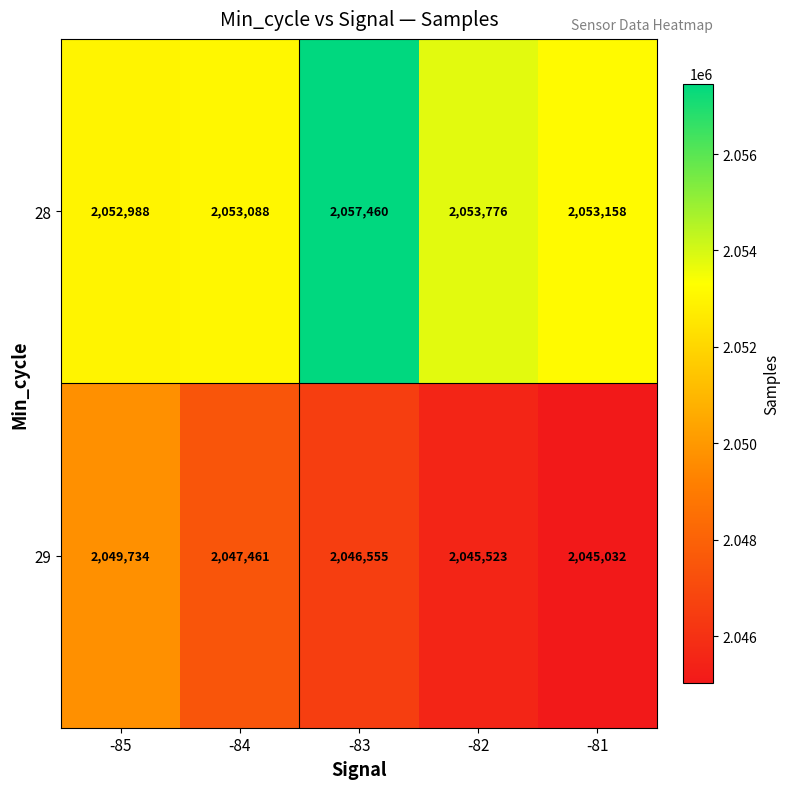

The 28 series shows 2052988 at -85. True or false?

True